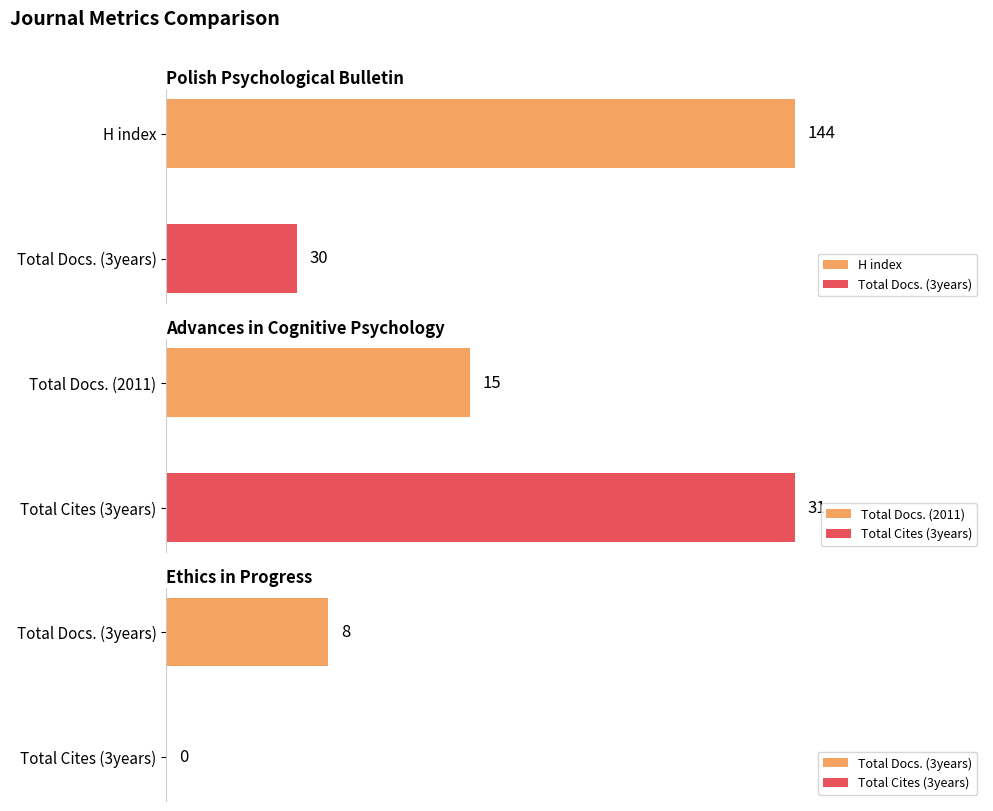

How many values in the Total Docs. (2011) series are below 16?

1